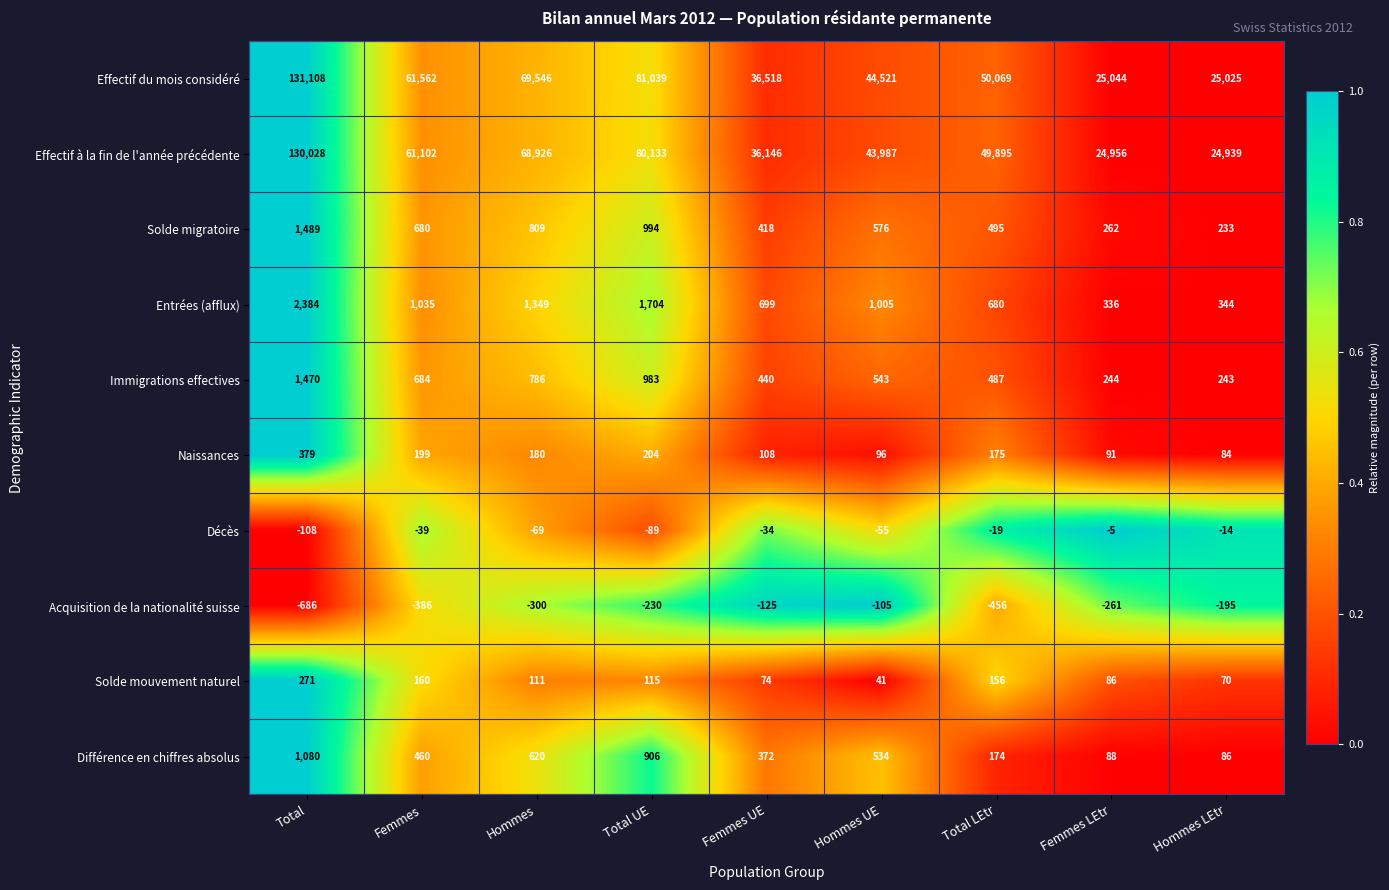

Count the number of data series in this chart.

10